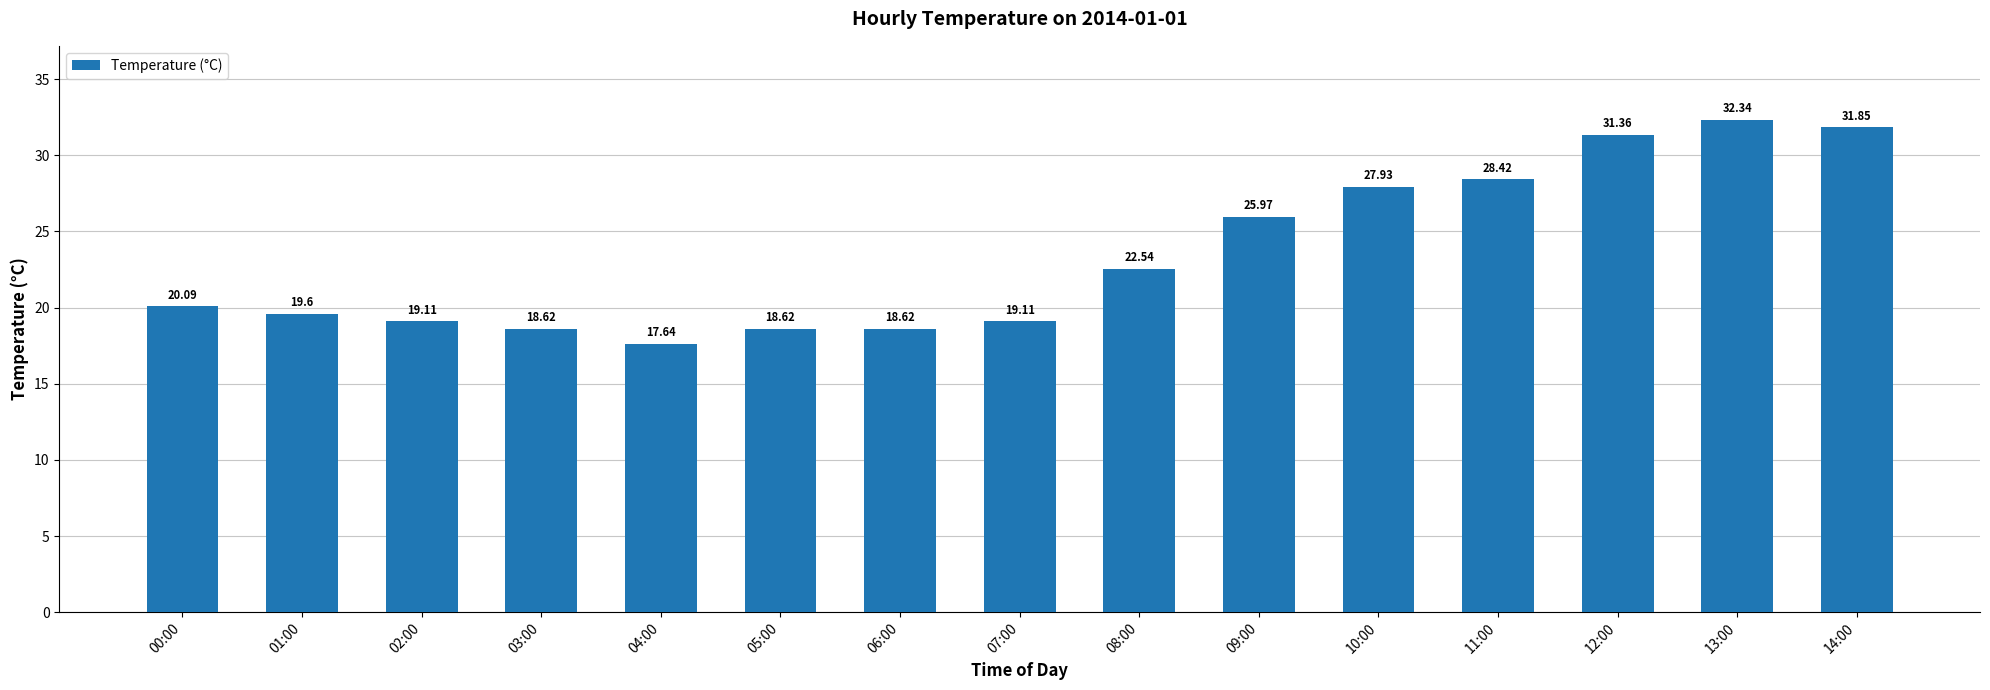

Which has a higher value, 01:00 or 14:00?

14:00